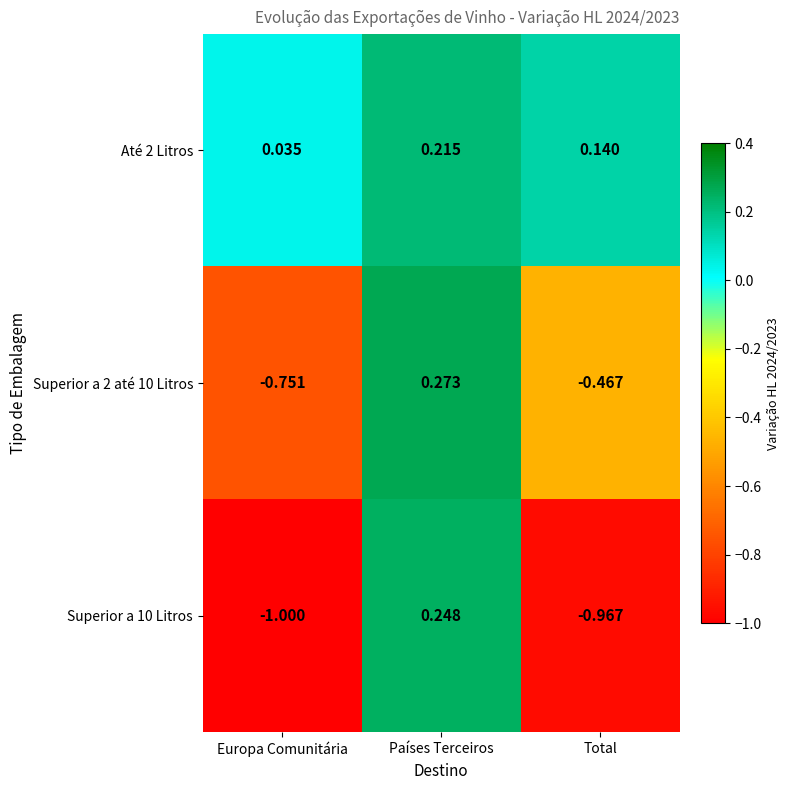

Which label corresponds to the largest value in the chart?

Países Terceiros